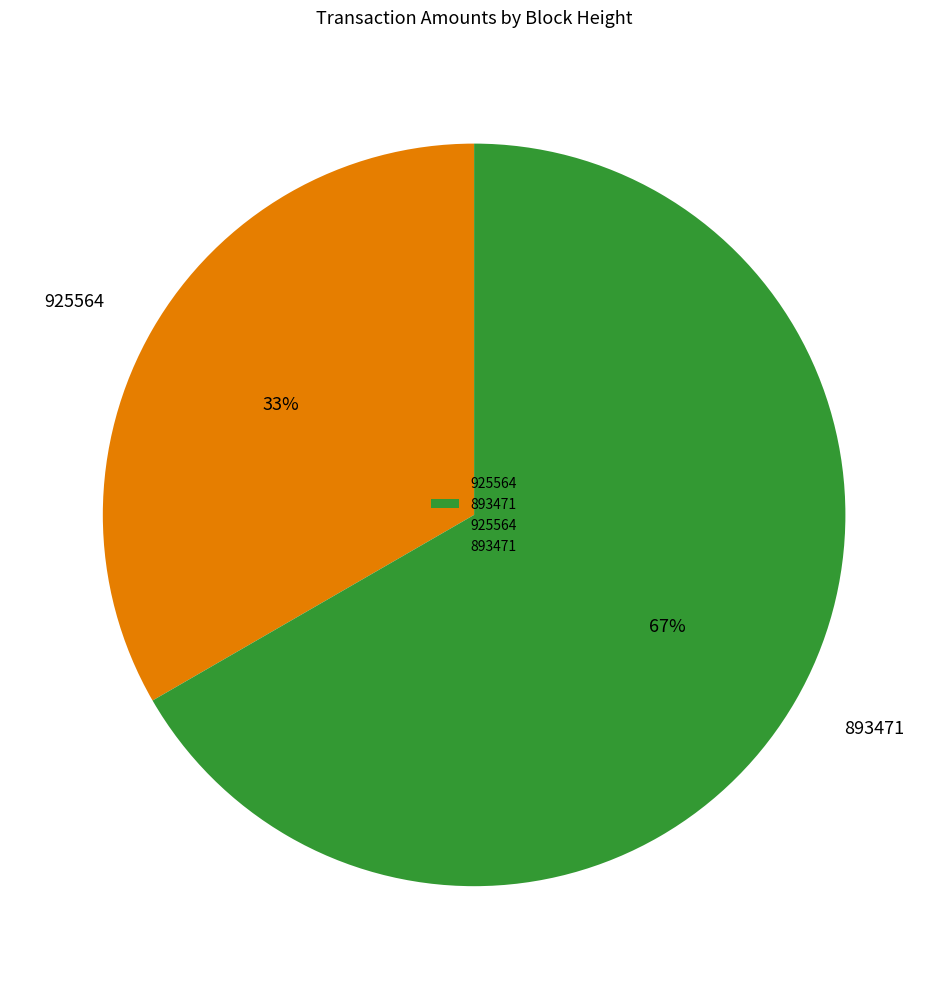

How many segments does this pie chart have?

2